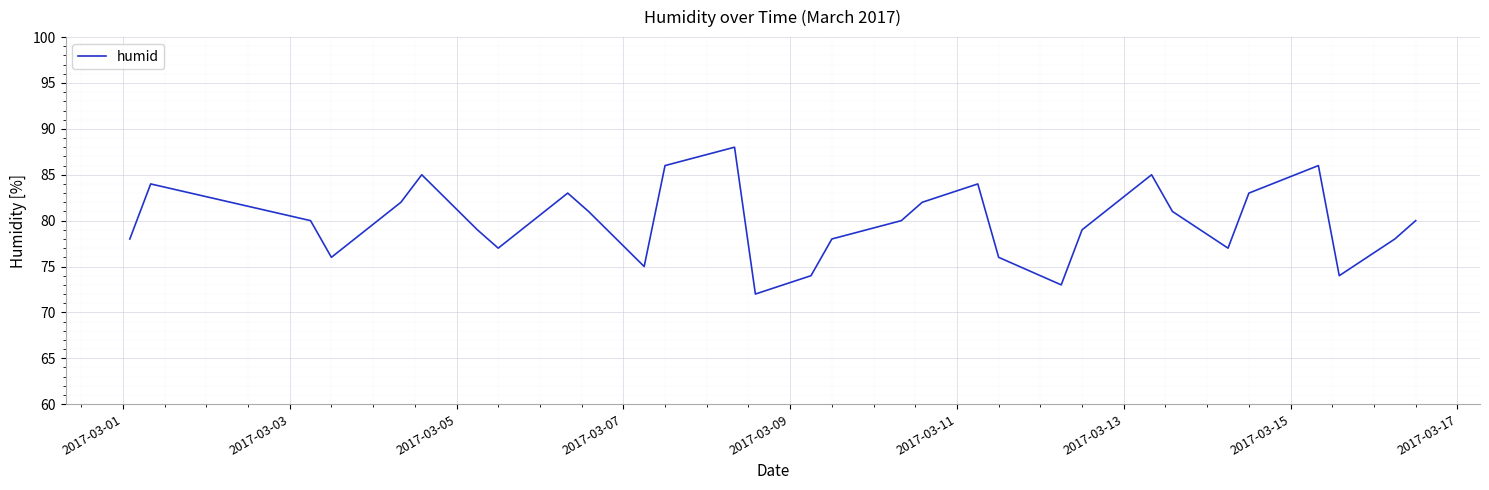

How many lines are shown in the chart?

1